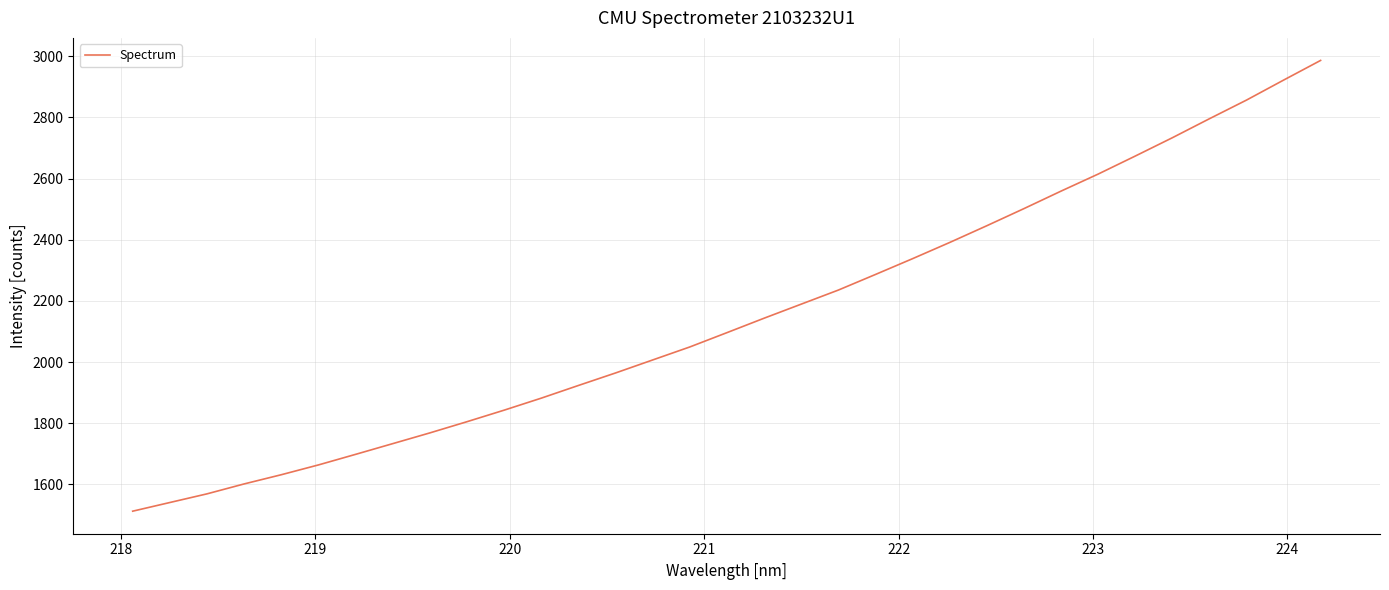

What is the maximum value shown in the chart?

2986.4